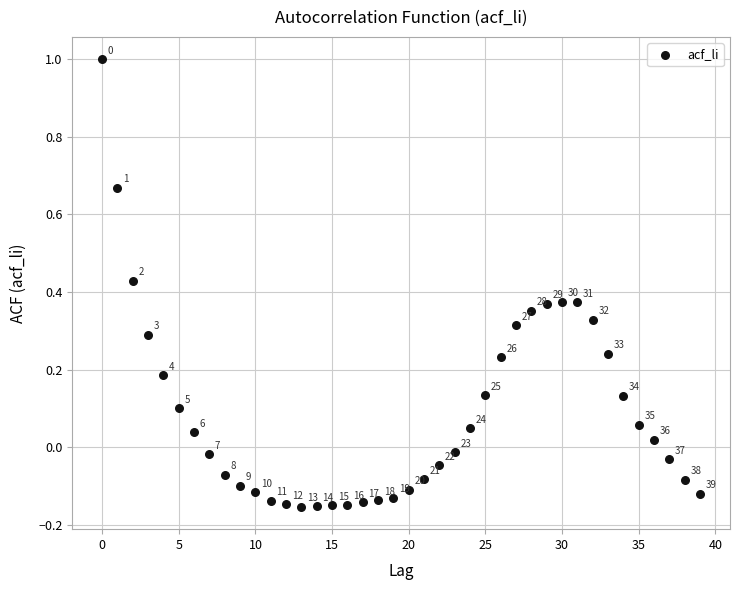

What is the range of Y values (max minus min)?

1.2